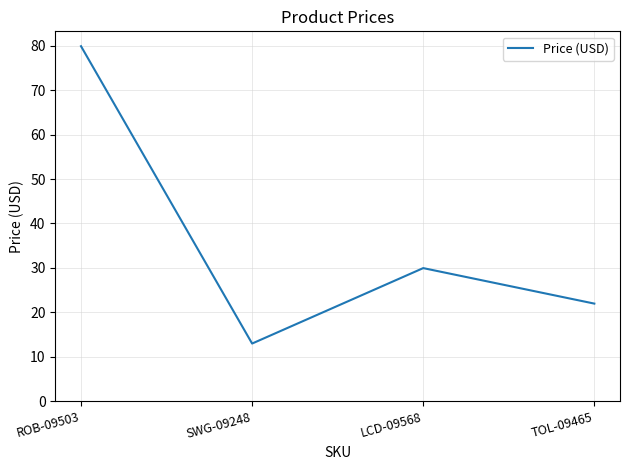

What is the average value?

36.2